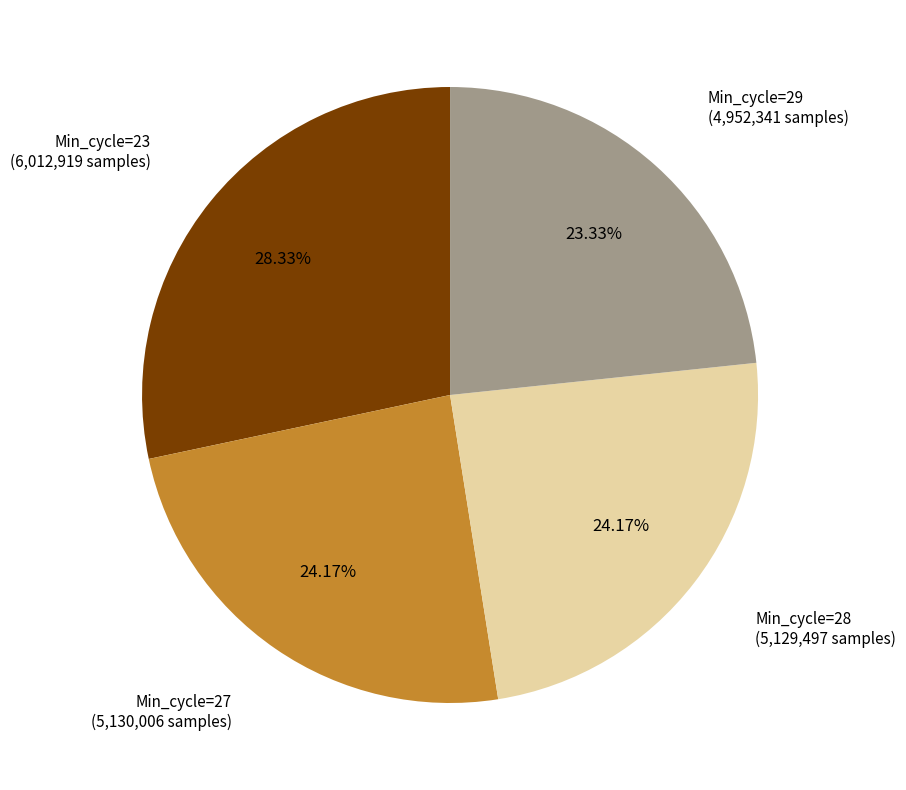

Is there any slice that represents more than half of the pie?

No